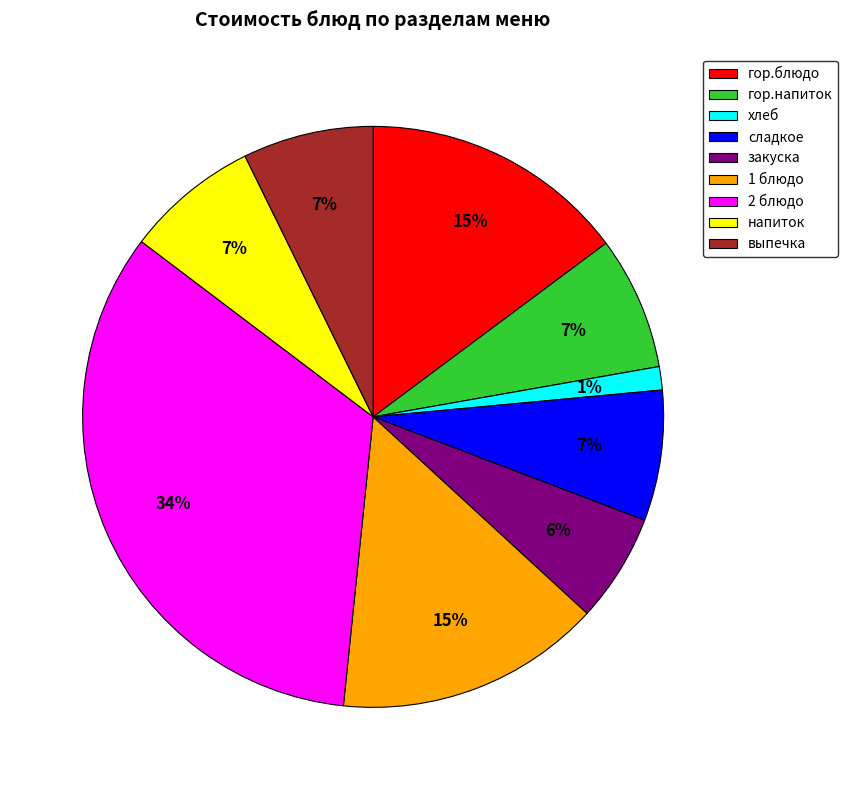

What is the largest slice in the pie chart?

2 блюдо